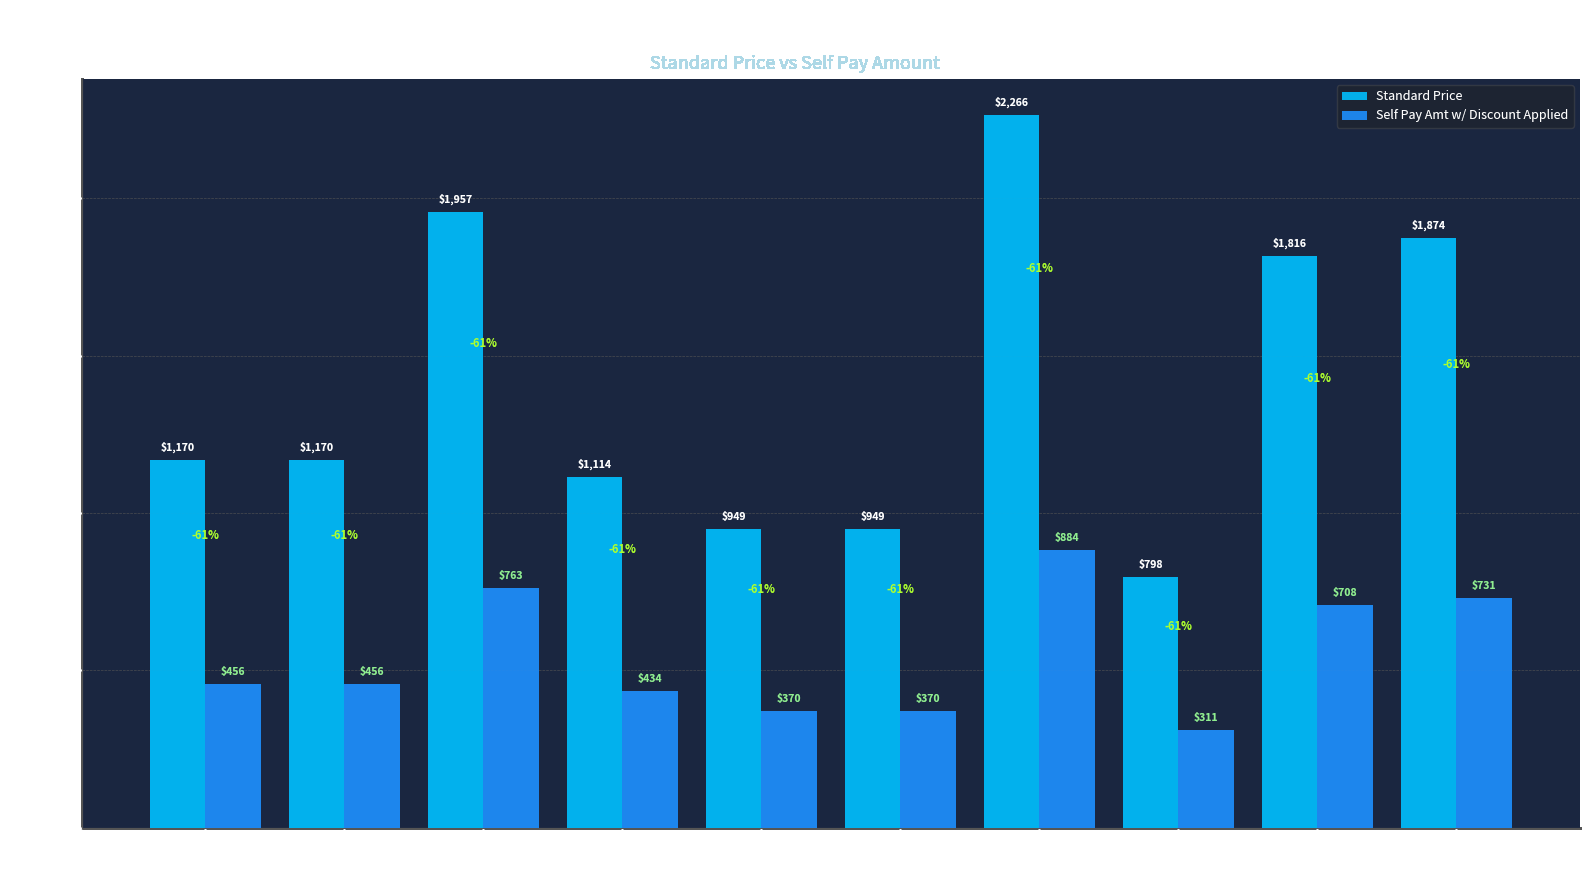

Which label corresponds to the smallest value in the chart?

RM NURSERY
WELL BABY